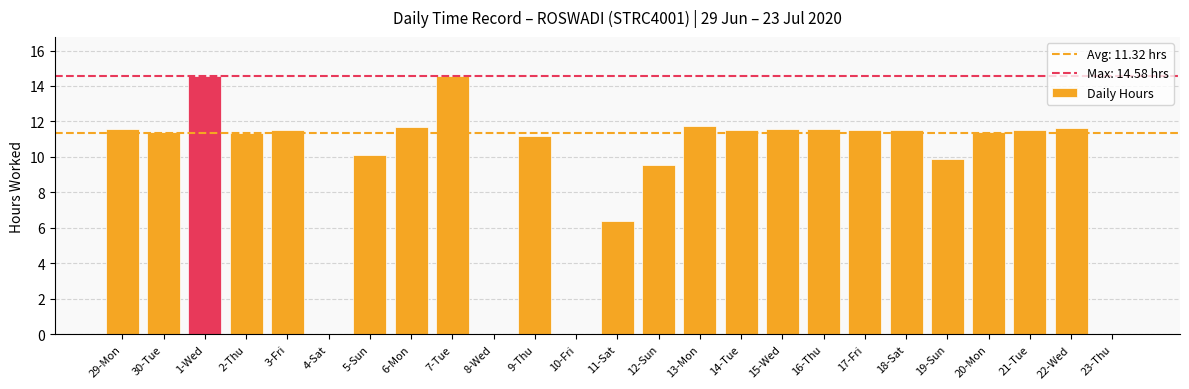

What is the greatest value displayed?

14.6